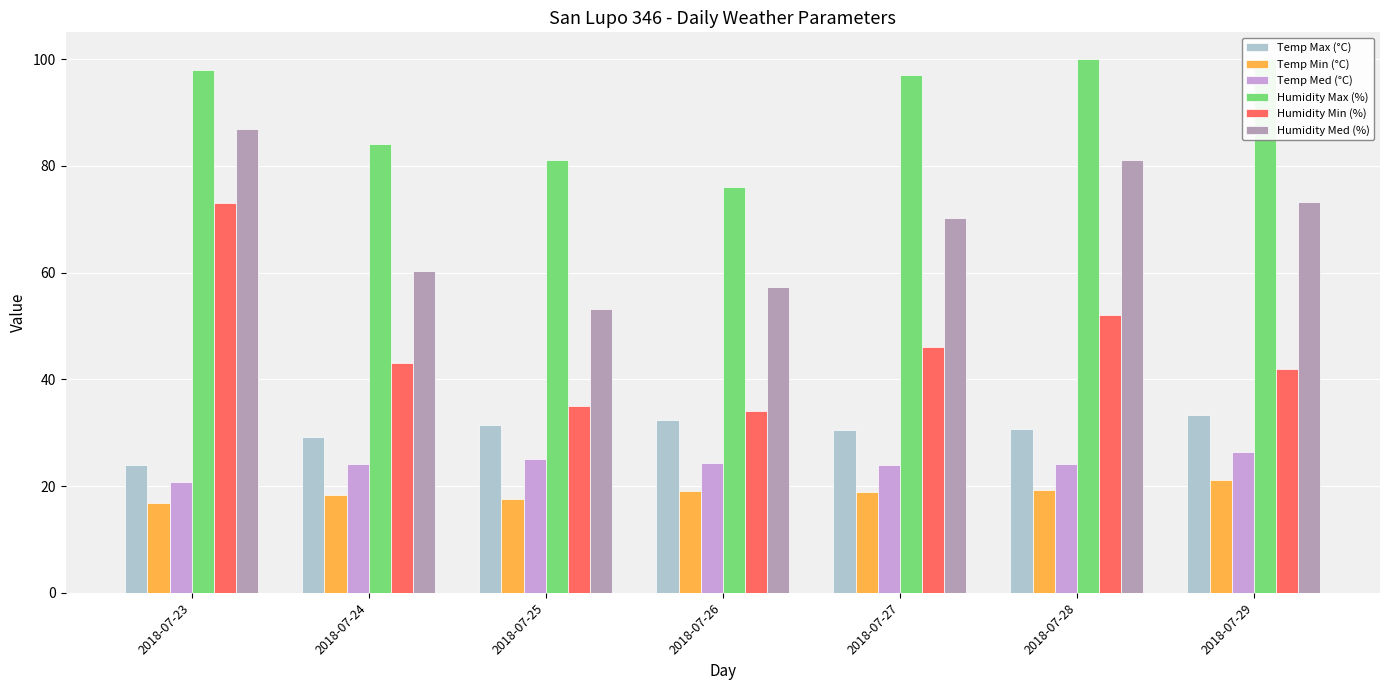

List the labels in order of Humidity Max (%) value, smallest first.

2018-07-26, 2018-07-25, 2018-07-24, 2018-07-27, 2018-07-23, 2018-07-28, 2018-07-29